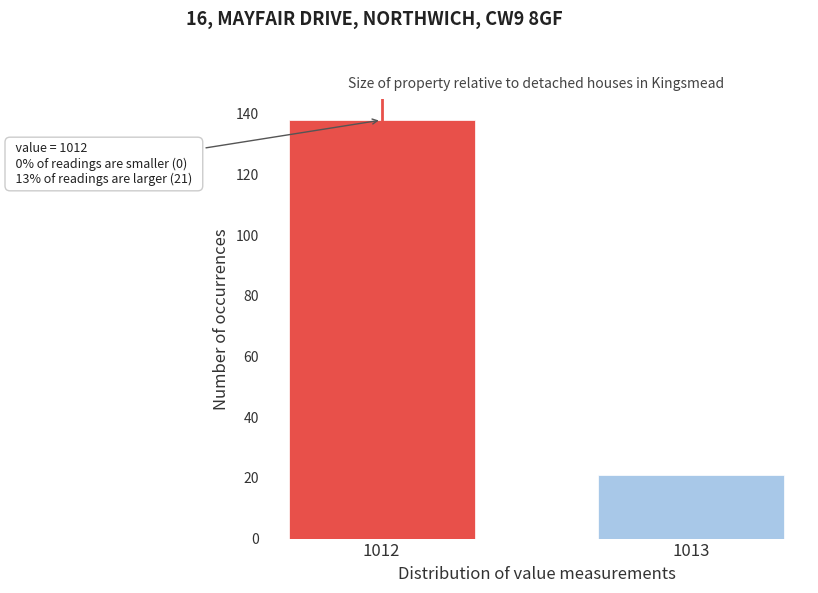

Reading left to right, extract all data points from this chart.

1012=138	1013=21